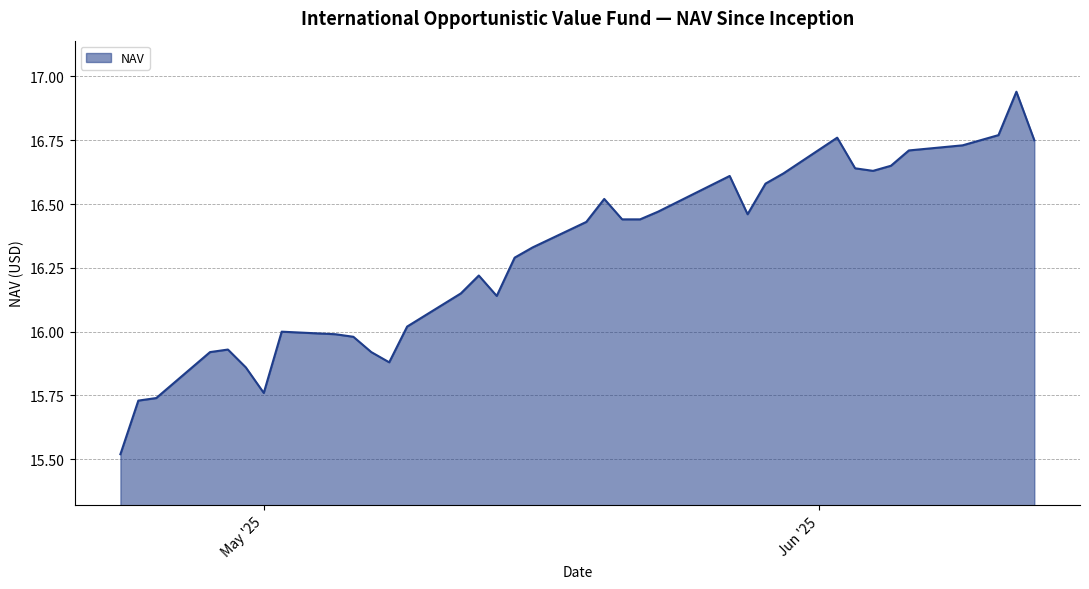

What is the difference between the maximum and minimum values?

1.4